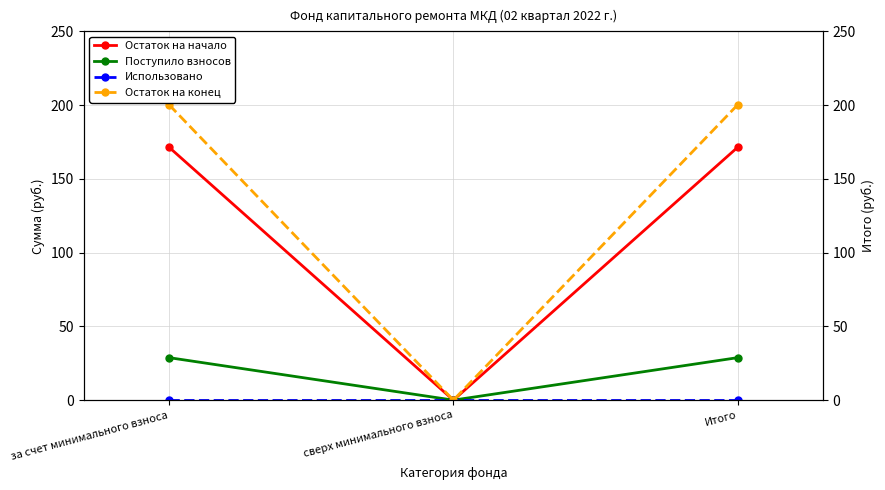

What is the sum of the Поступило взносов values at за счет минимального взноса and Итого?

57.6